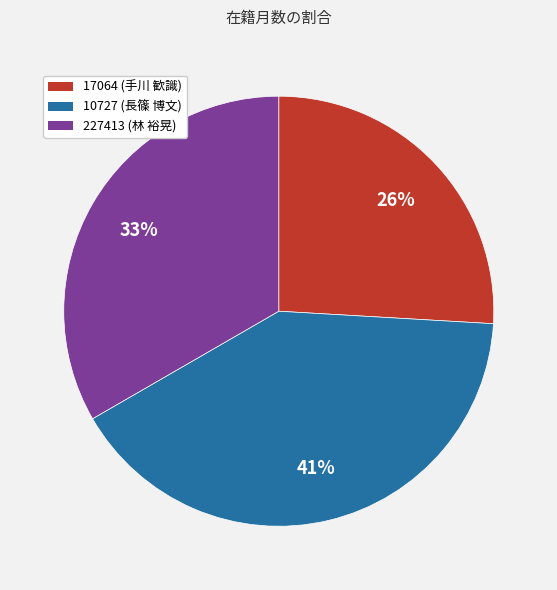

What is the ratio of the value at 17064 to the value at 10727?

0.6